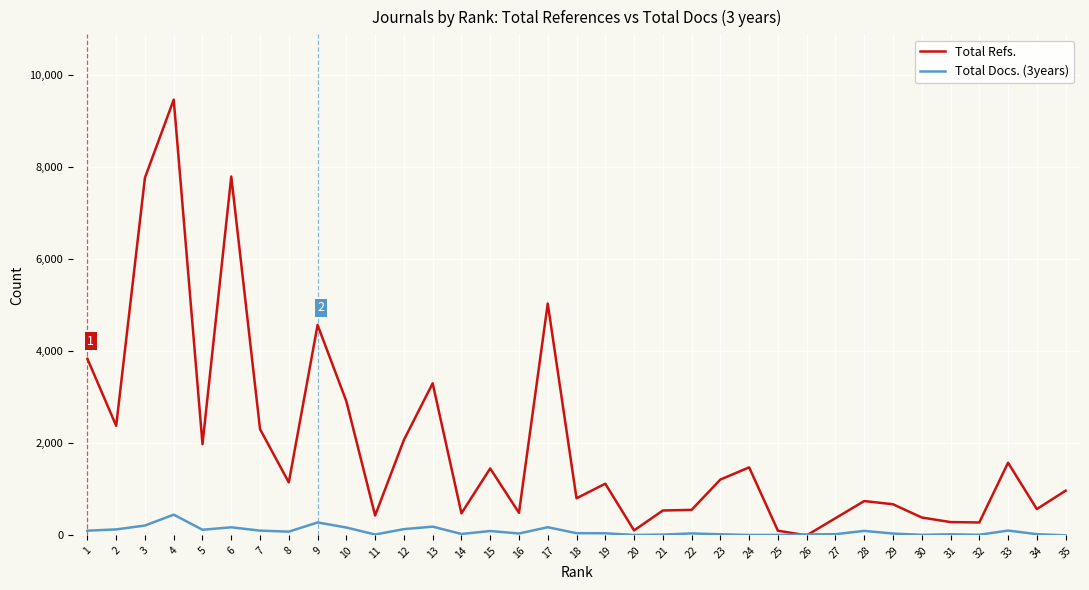

The value of Total Refs. at 7 is 1554. True or false?

False